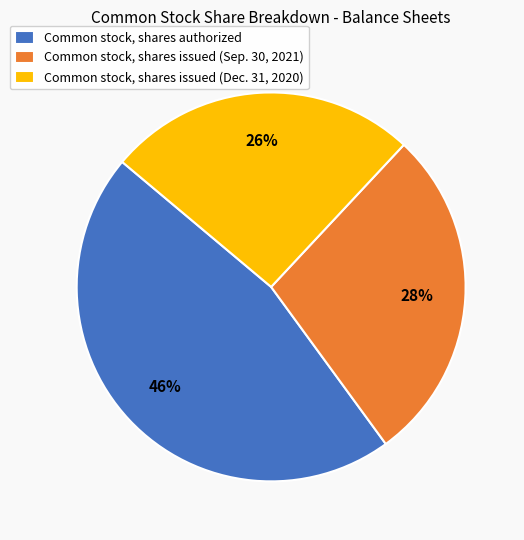

Rank the categories by value from lowest to highest.

Common stock, shares issued (Dec. 31, 2020), Common stock, shares issued (Sep. 30, 2021), Common stock, shares authorized